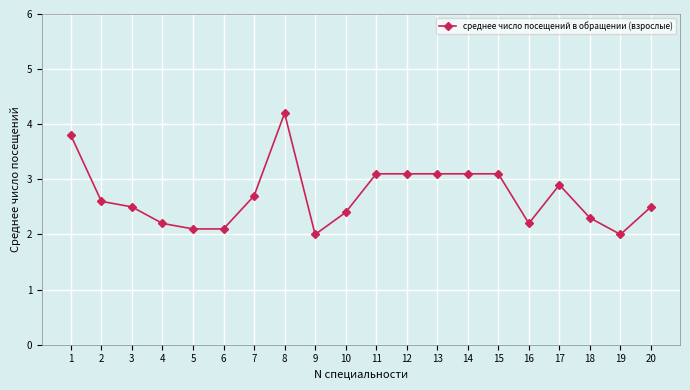

What is the smallest value displayed?

2.0